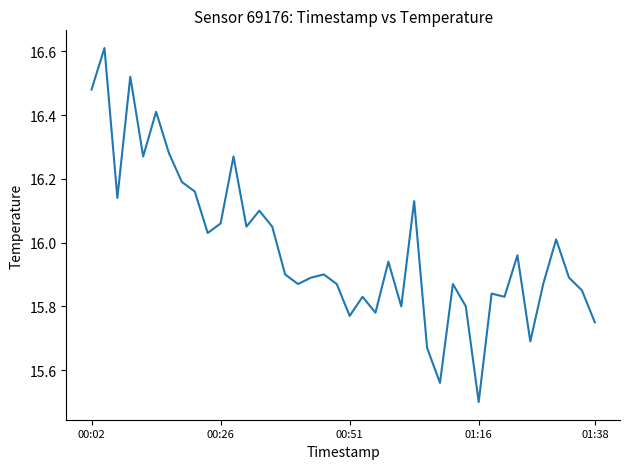

What is the difference between the maximum and minimum values?

1.1